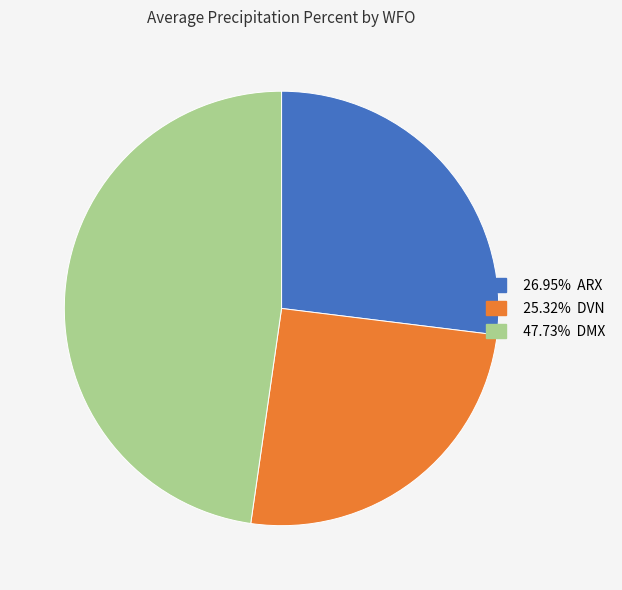

Is there a majority slice in this chart?

No